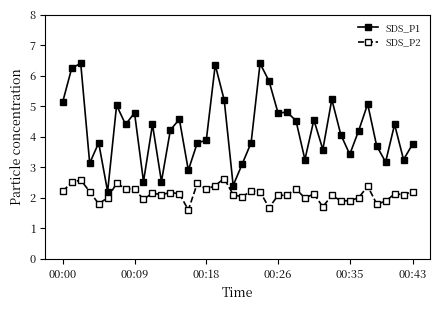

What is the value of the SDS_P2 point at the 34th from the left?

2.0